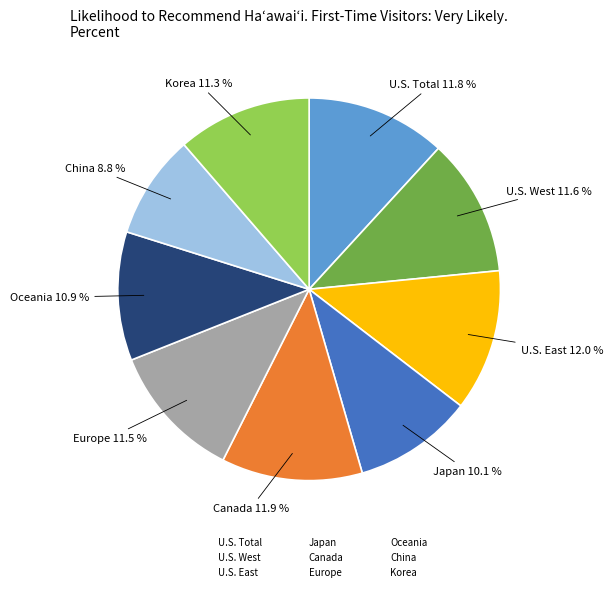

Does any single category account for the majority?

No